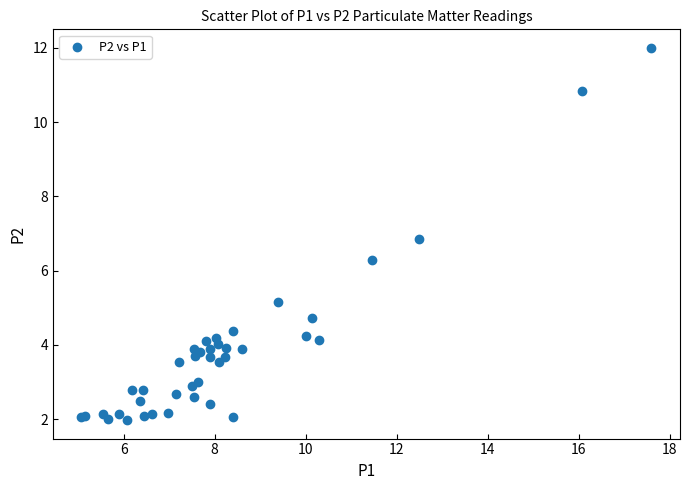

What Y value in the scatter plot is closest to 6?

6.3